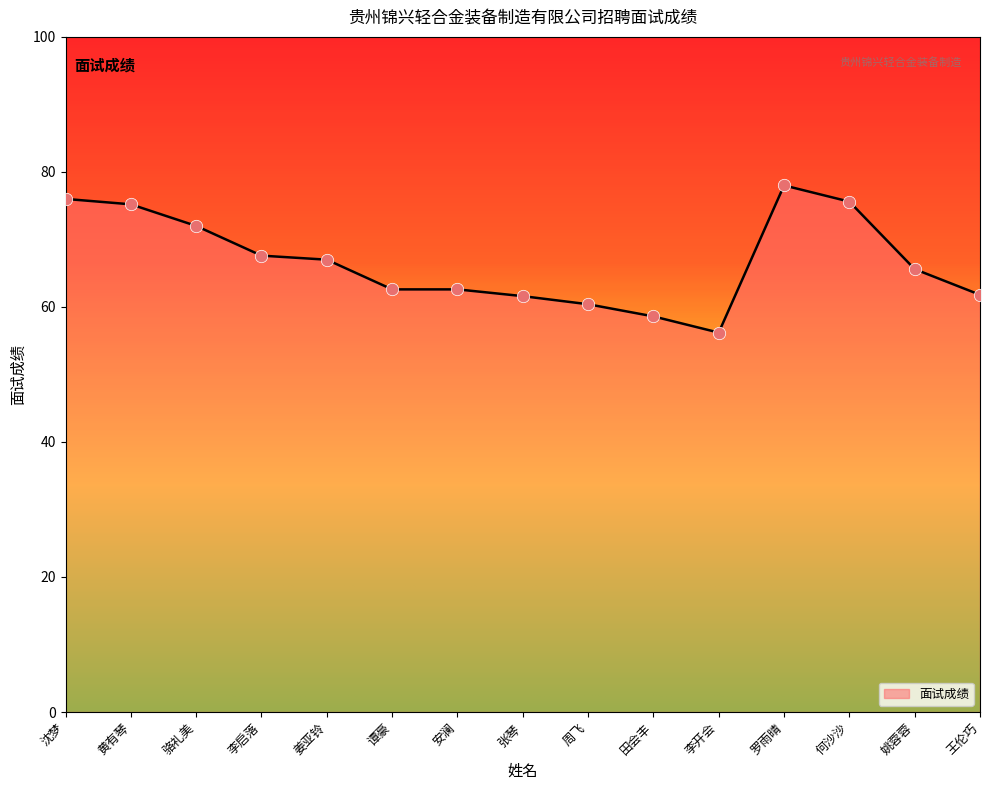

Between 李开会 and 姜亚铃, which is larger?

姜亚铃